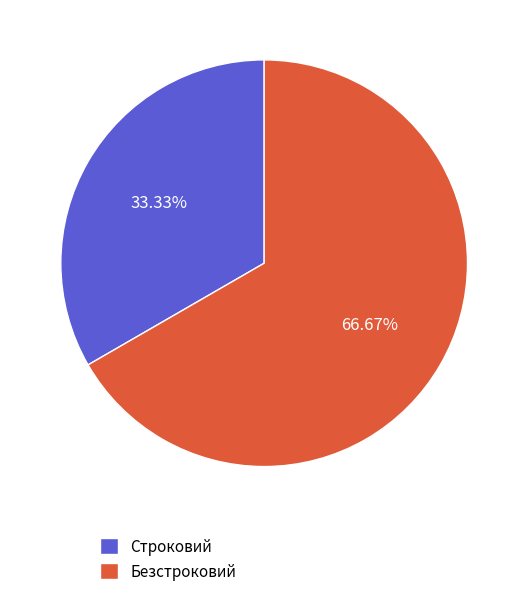

Is it true that Безстроковий is 56% of the pie?

False